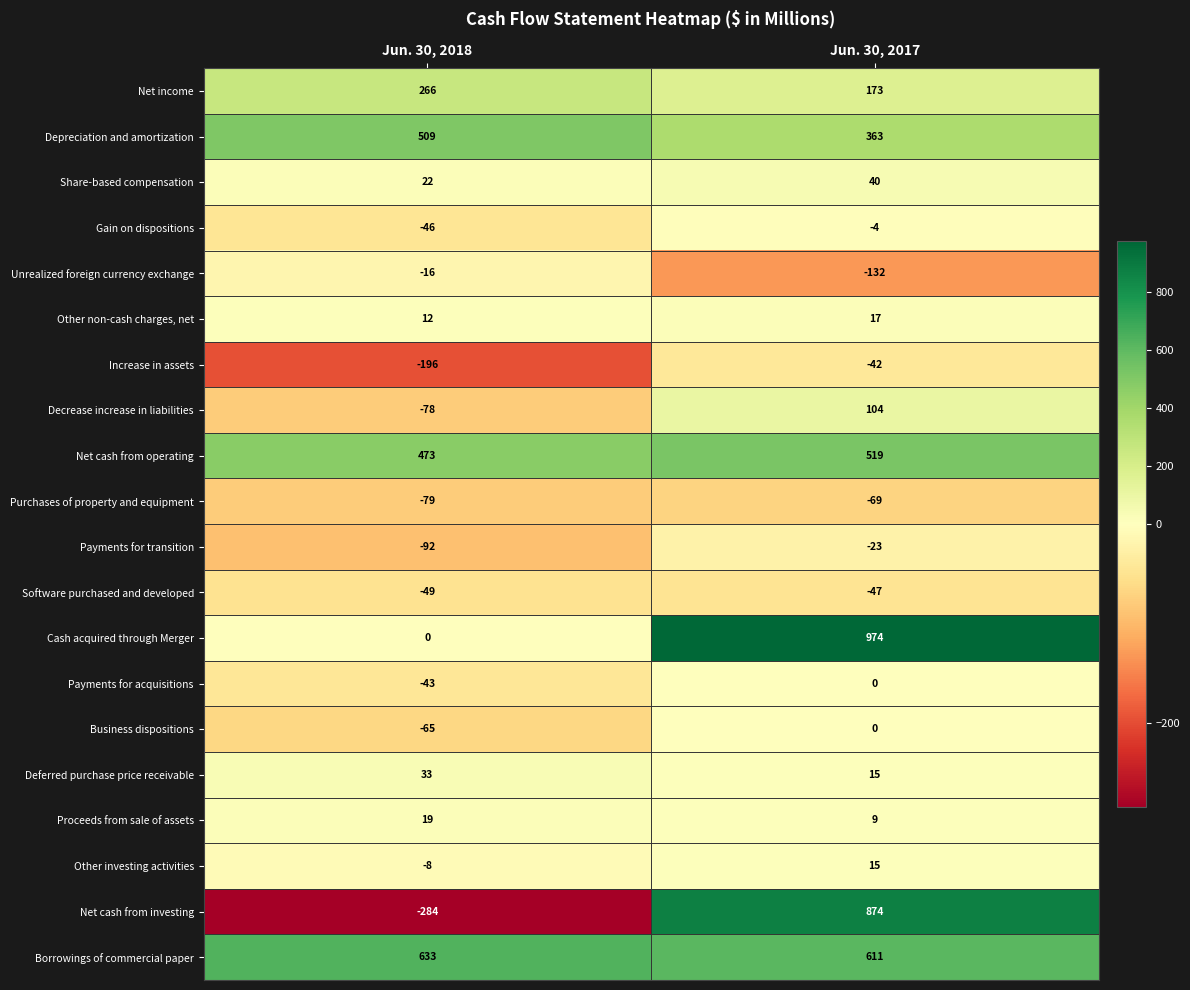

What is the greatest value displayed?

974